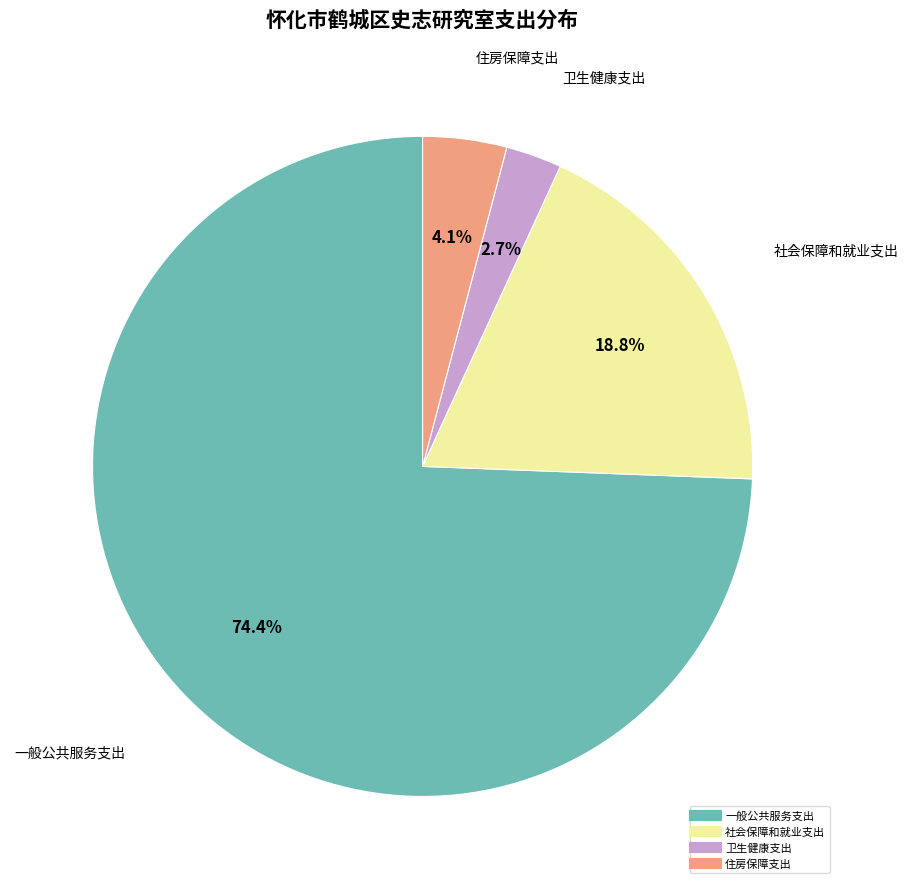

Is it true that 住房保障支出 is 15% of the pie?

False